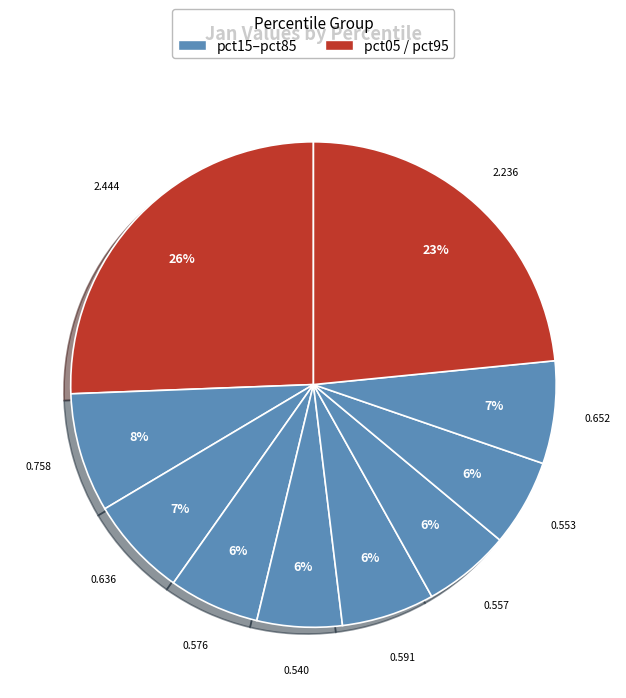

Count the number of slices in the pie.

10